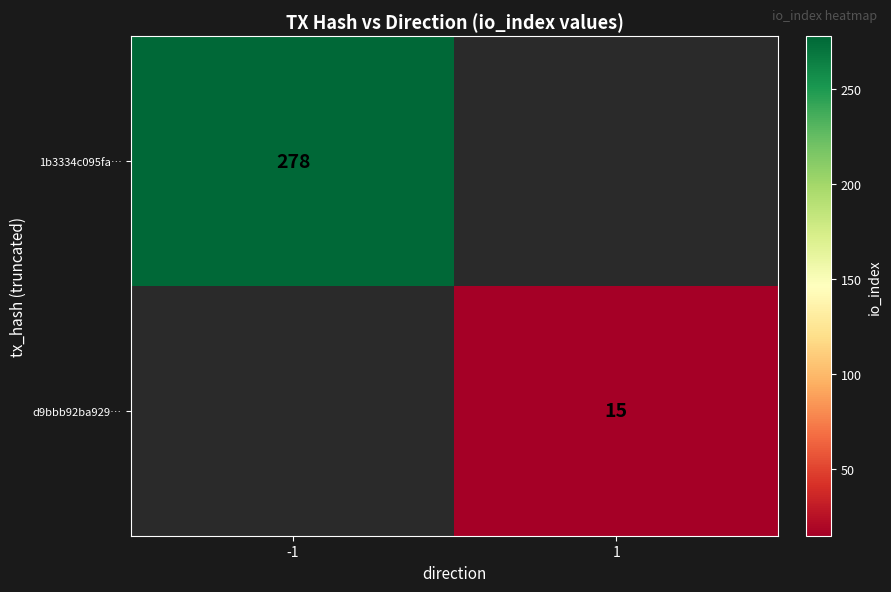

The d9bbb92ba929… series shows 15 at 1. True or false?

True